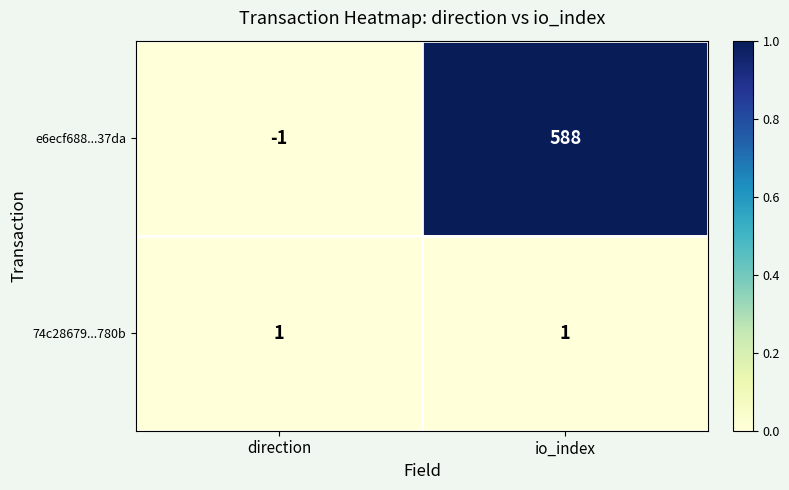

At which category is the sum across all series the highest?

io_index